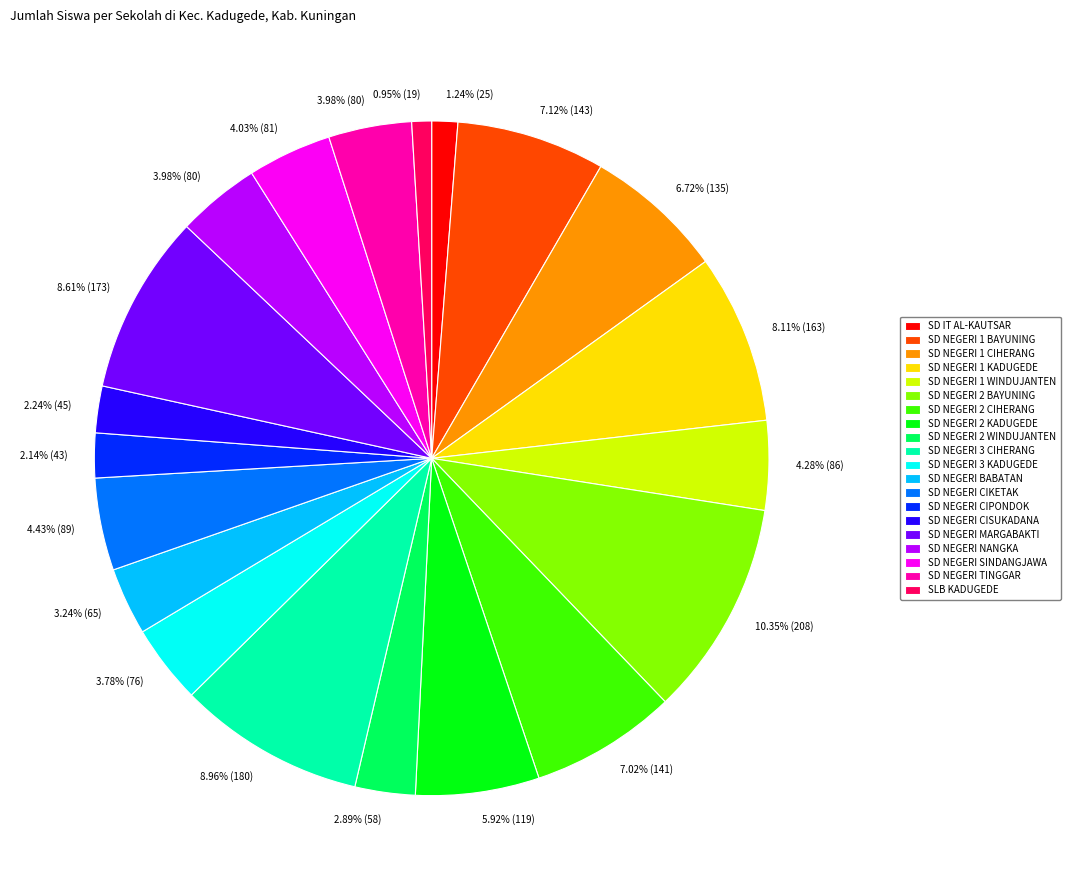

Count the number of slices in the pie.

20